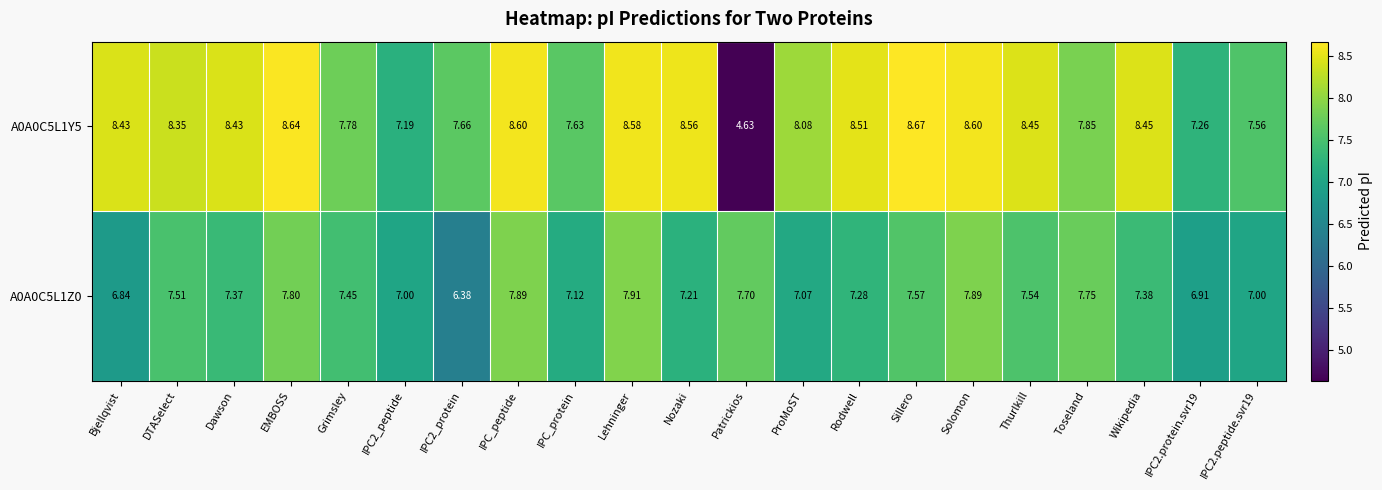

What is the total value across all series at Solomon?

16.5